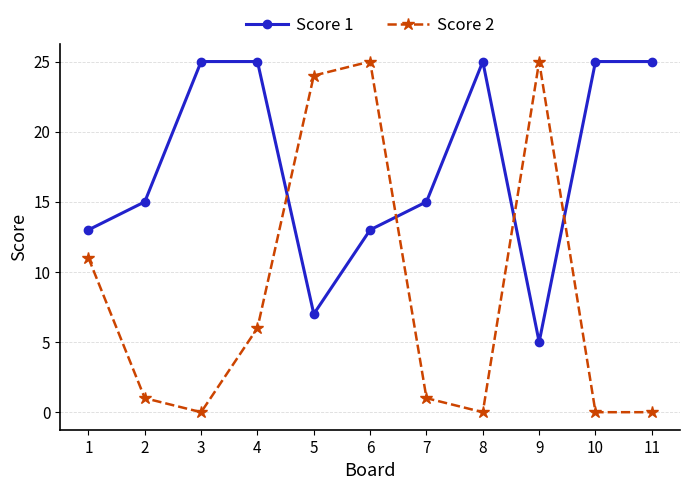

What is the value of the Score 1 point at the 8th from the left?

25